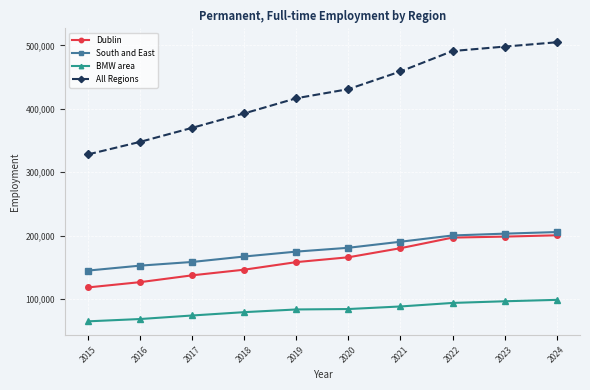

True or false: BMW area and Dublin intersect in this chart.

False